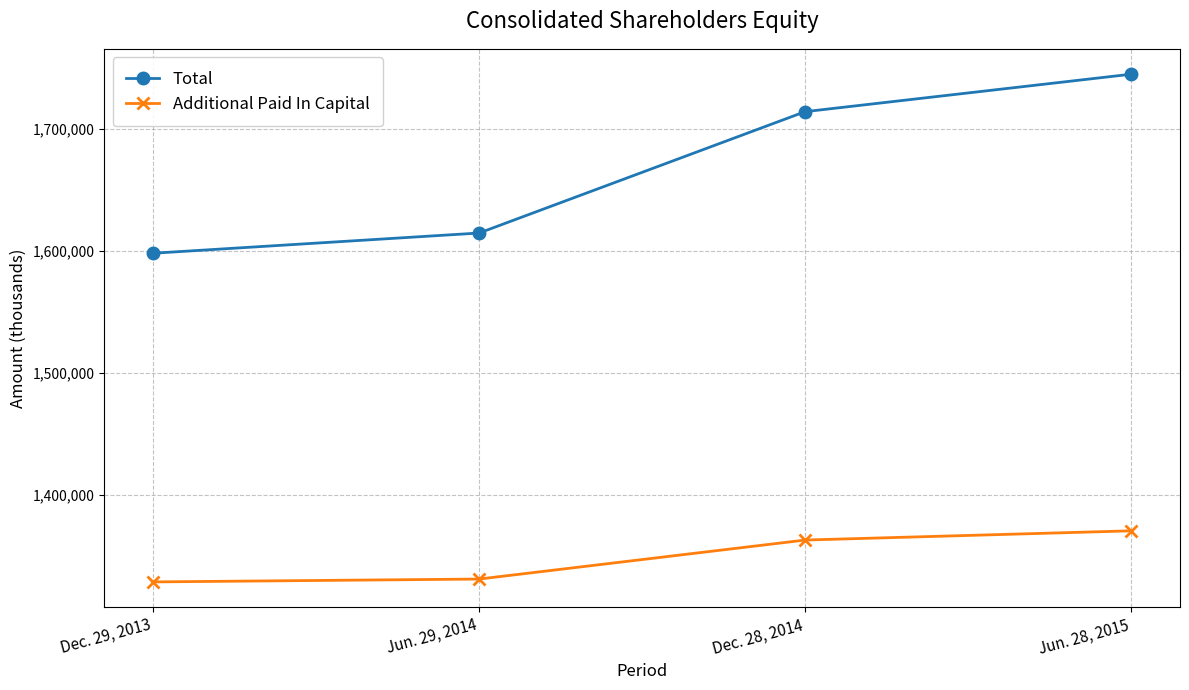

Is this an area chart (filled region under the line)?

No